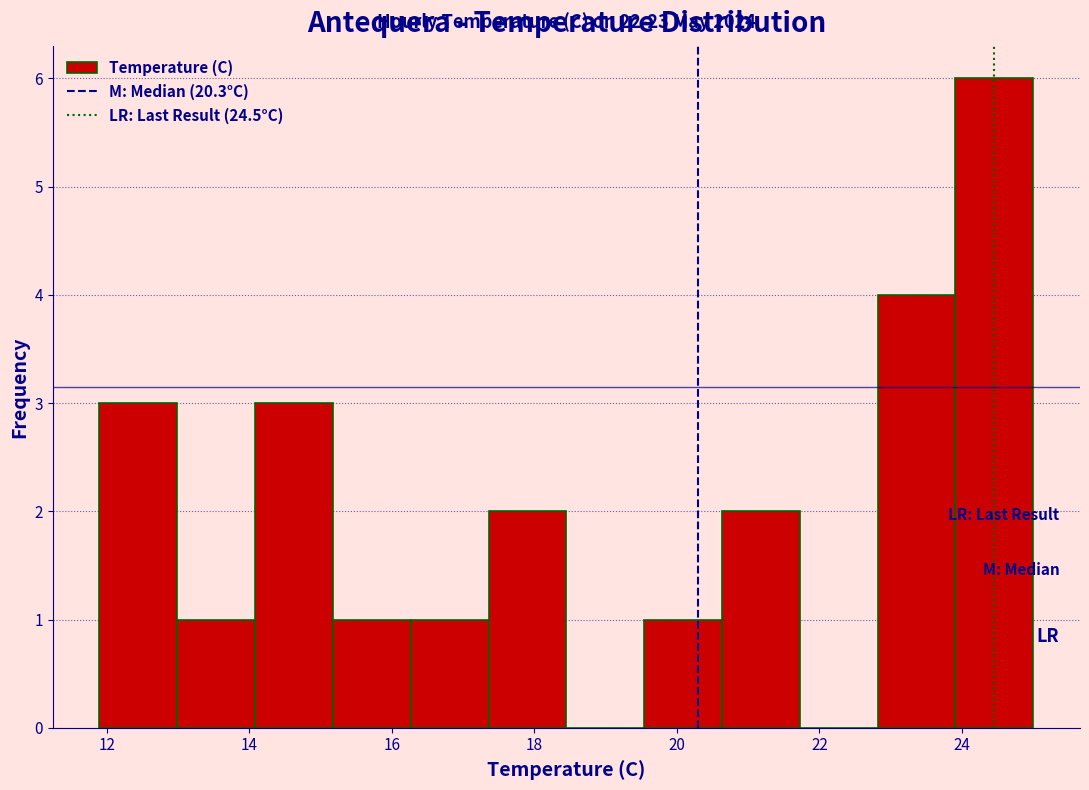

Which range on the x-axis has the tallest bar?

24.0 to 25.0